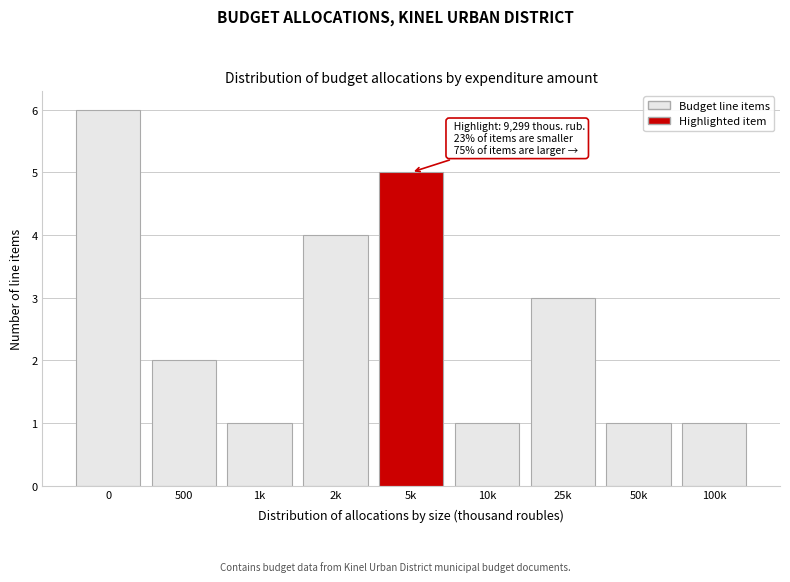

Reading right to left, extract all data points from this chart.

1	1	3	1	5	4	1	2	6